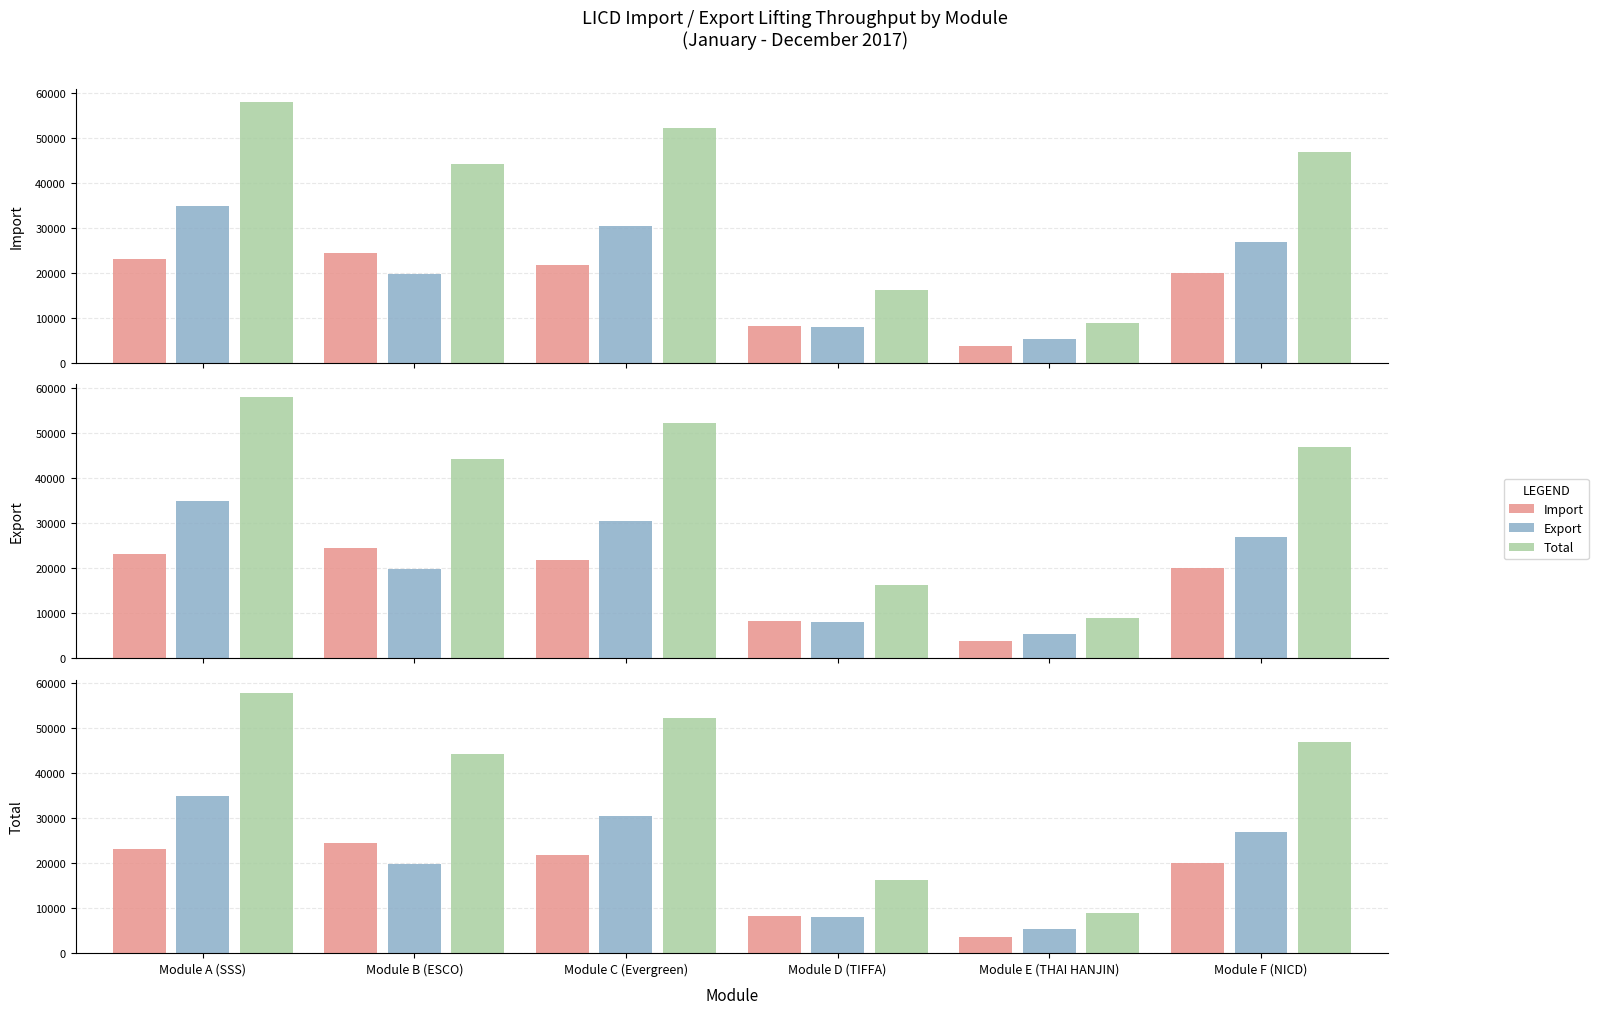

The Import series shows 12248 at Module B (ESCO). True or false?

False